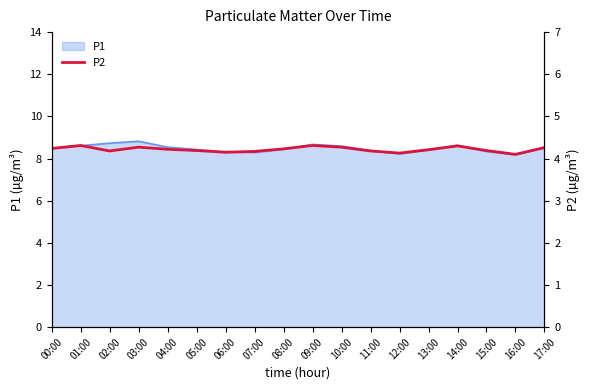

What is the minimum value shown in the chart?

4.1